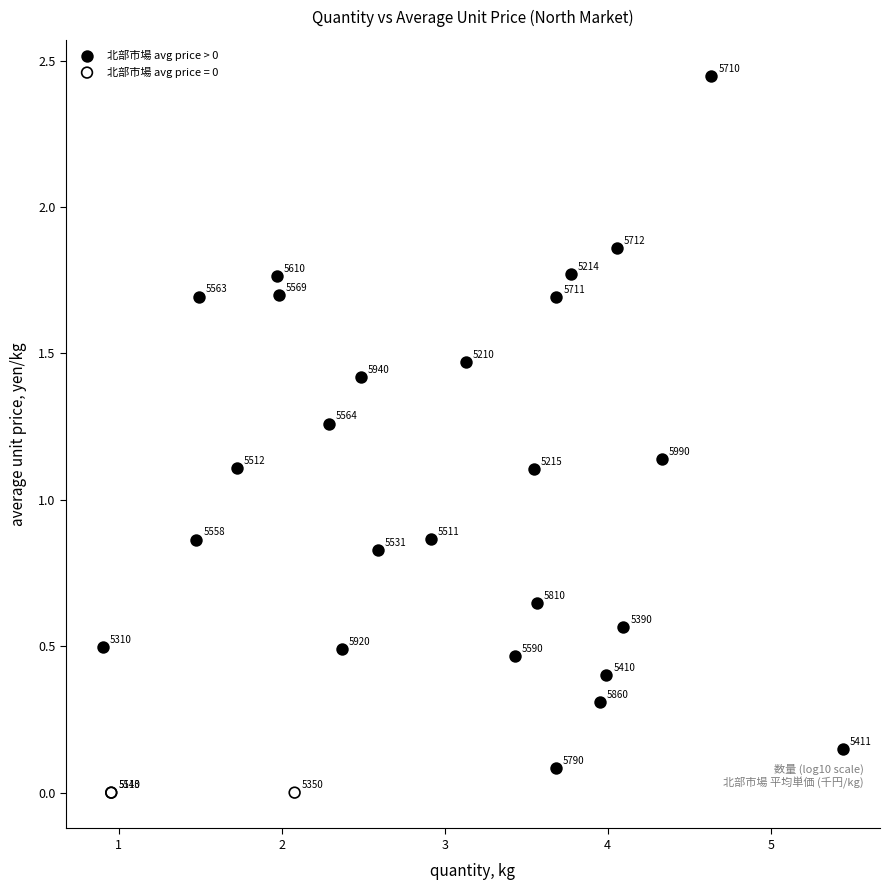

Which series contains the lowest Y value?

北部市場 avg price = 0